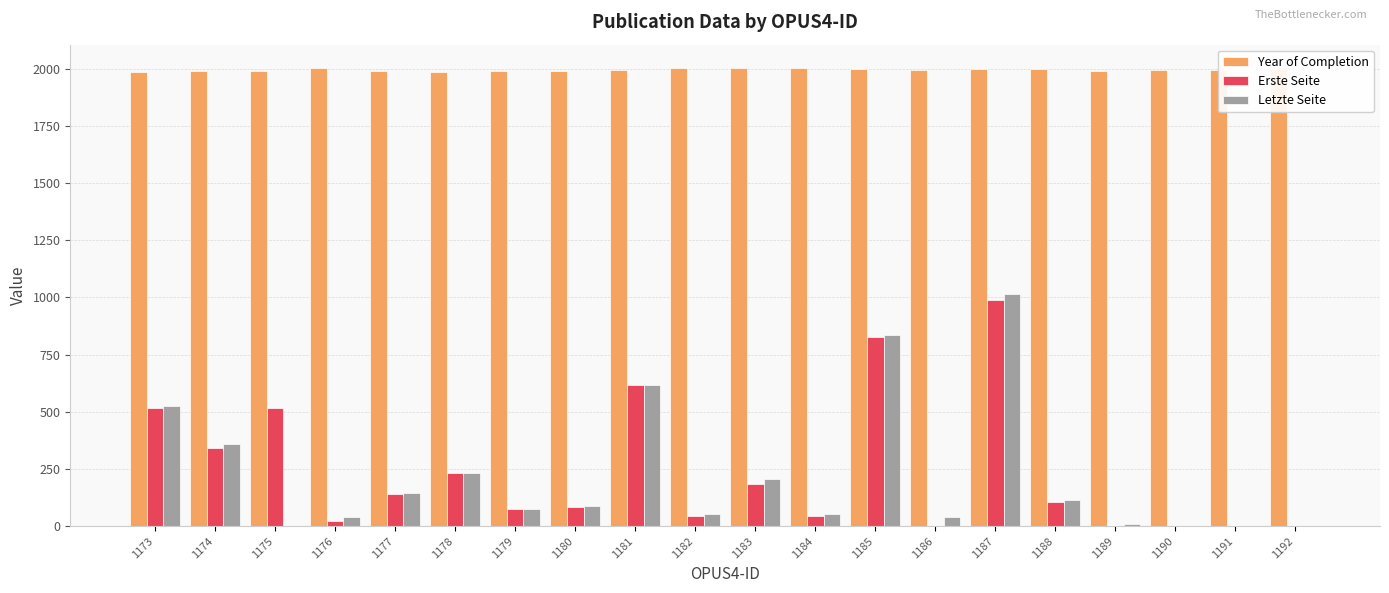

At which label does Erste Seite reach its peak?

1187